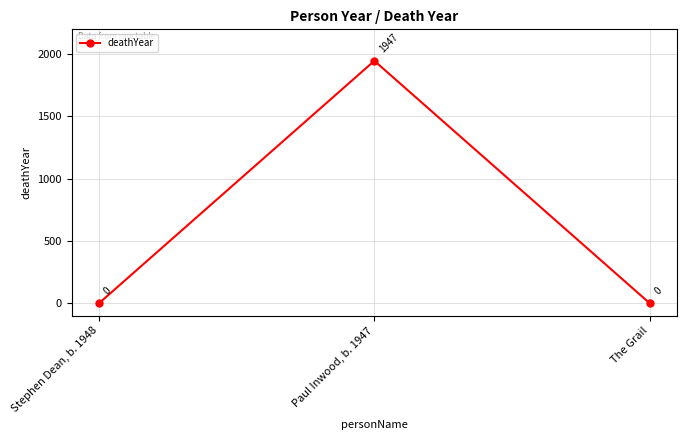

Between Paul Inwood, b. 1947 and Stephen Dean, b. 1948, which is larger?

Paul Inwood, b. 1947